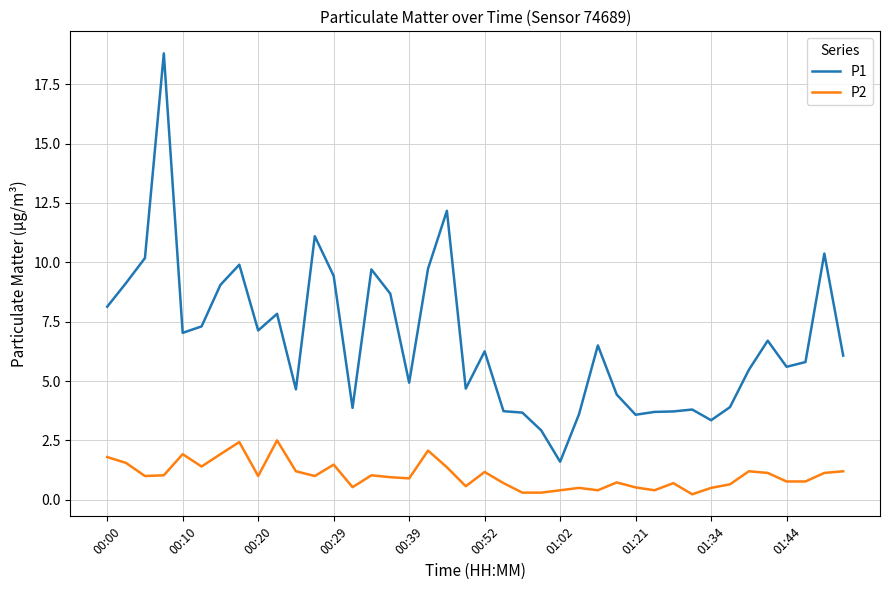

Rank the series by their maximum value, from highest to lowest.

P1, P2